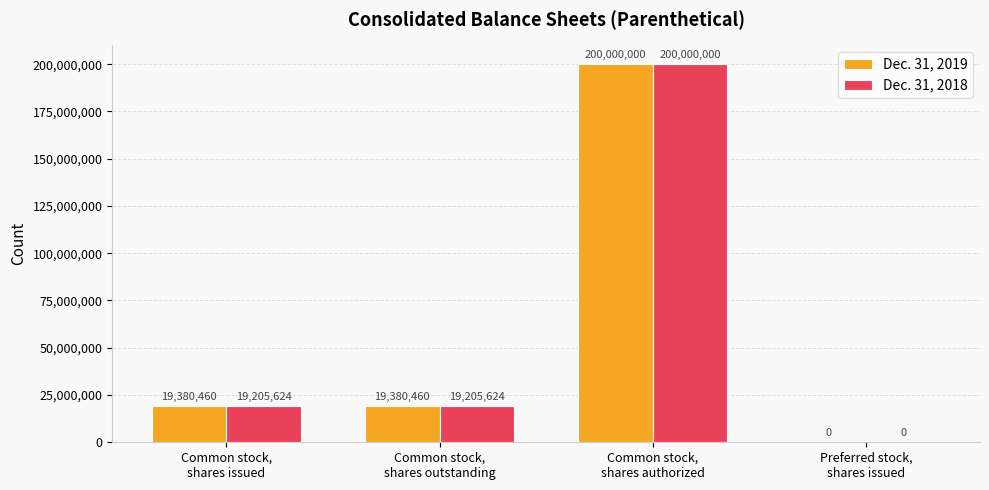

Reading left to right, extract all data points from this chart.

Dec. 31, 2019: Common stock,
shares issued=19380460	Common stock,
shares outstanding=19380460	Common stock,
shares authorized=200000000	Preferred stock,
shares issued=0
Dec. 31, 2018: Common stock,
shares issued=19205624	Common stock,
shares outstanding=19205624	Common stock,
shares authorized=200000000	Preferred stock,
shares issued=0